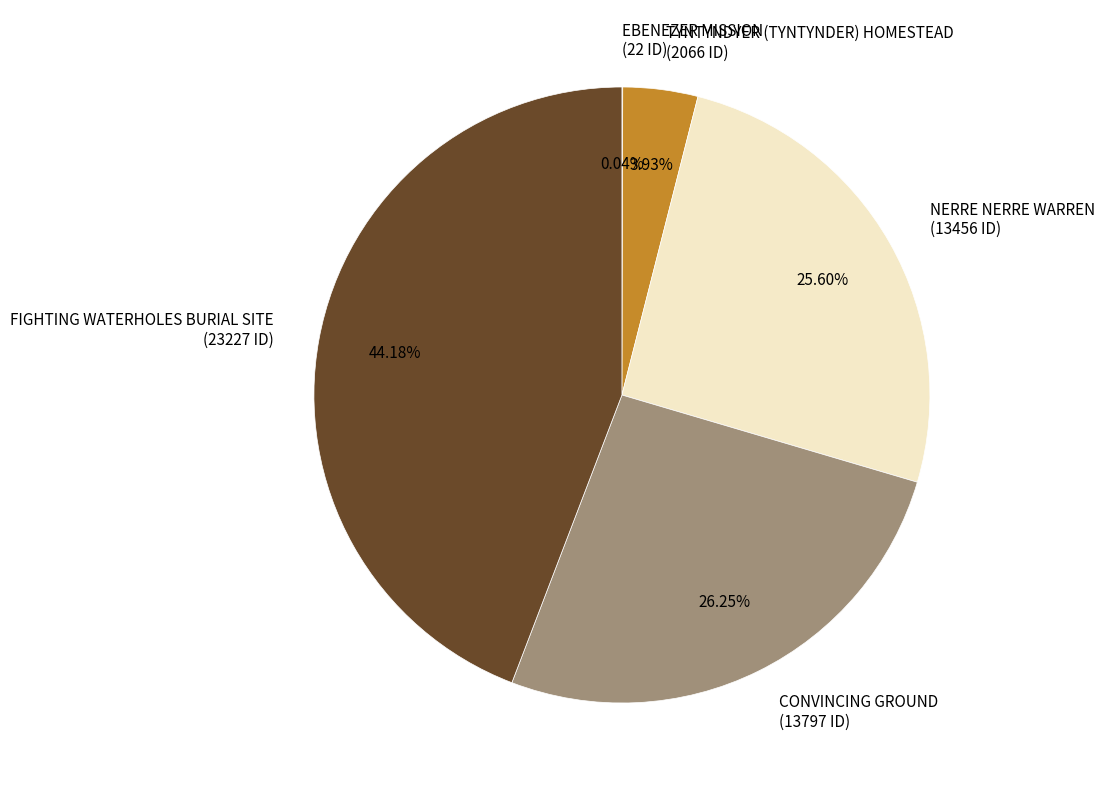

Which has a higher value, NERRE NERRE WARREN or CONVINCING GROUND?

CONVINCING GROUND